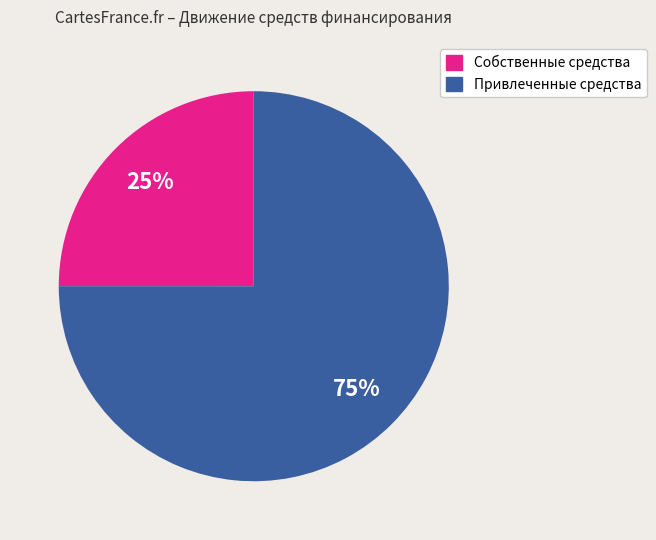

Is there any slice that represents more than half of the pie?

Yes